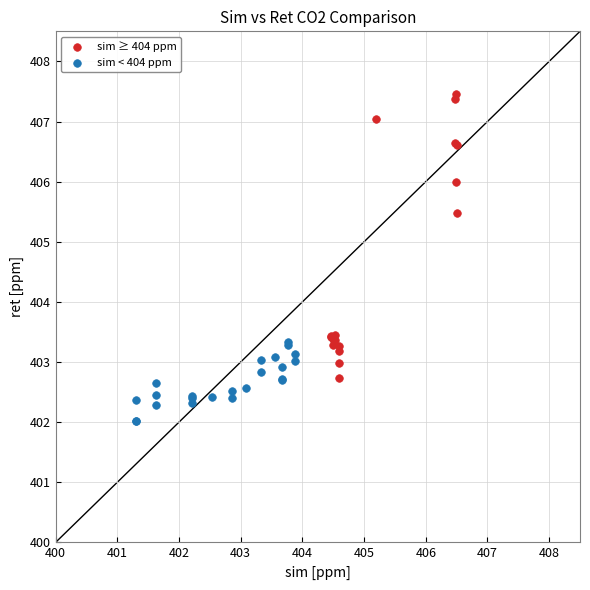

Which series has the widest spread of Y values?

sim ≥ 404 ppm